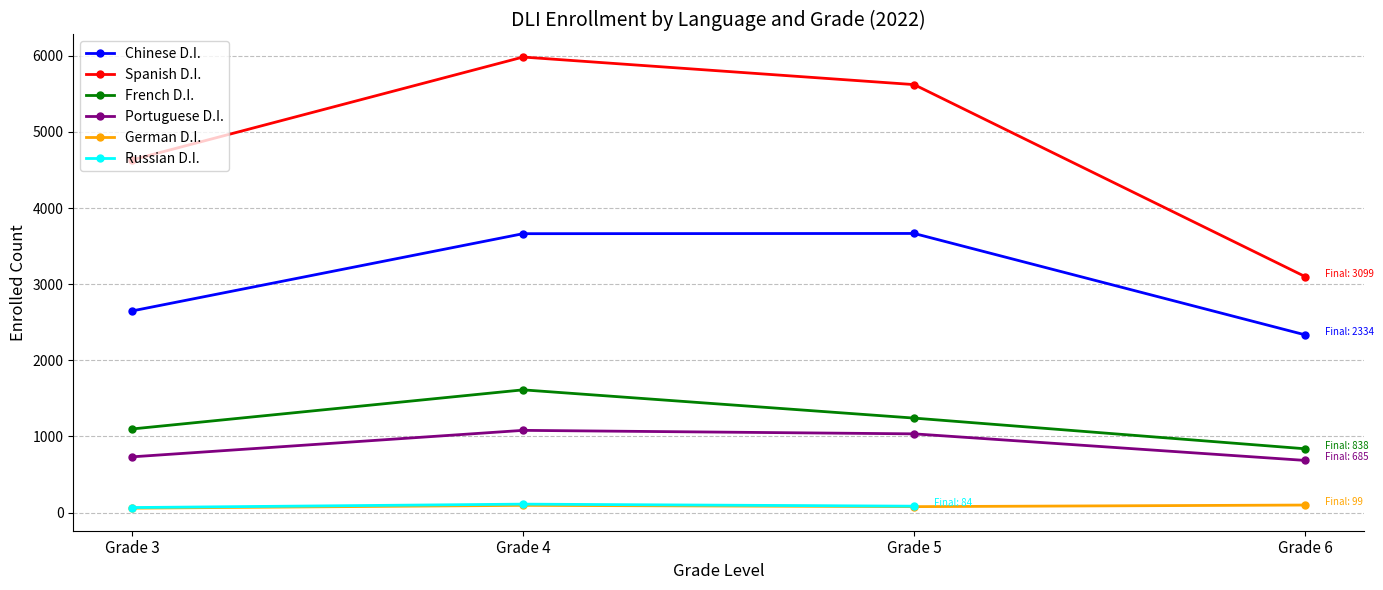

What is the minimum value for French D.I.?

838